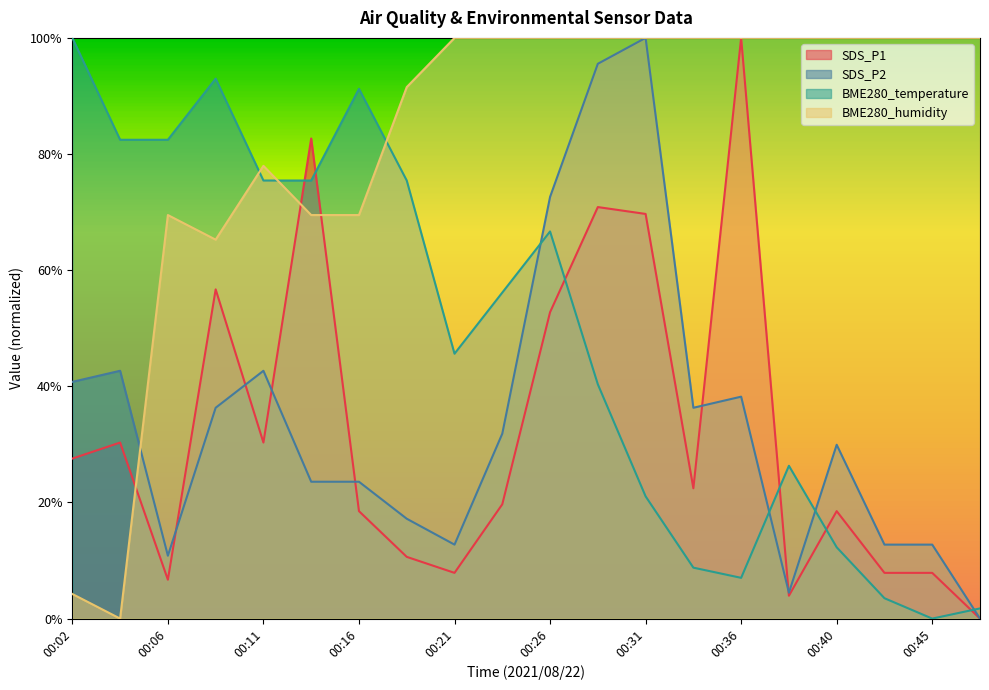

What are all the series names shown in the legend?

SDS_P1, SDS_P2, BME280_temperature, BME280_humidity